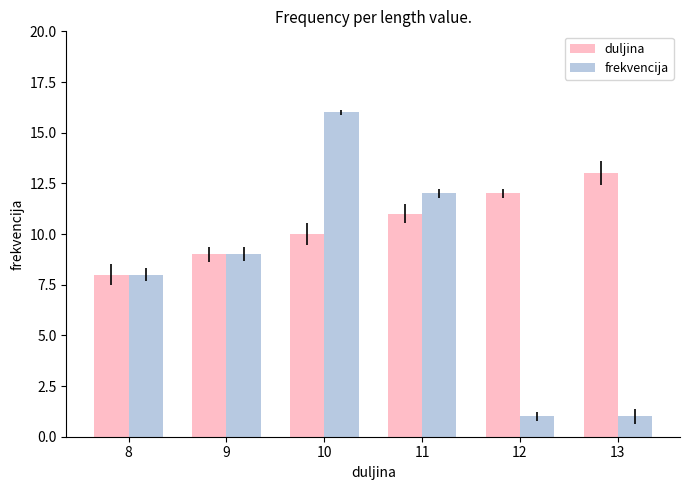

What is the average value of the frekvencija series?

8